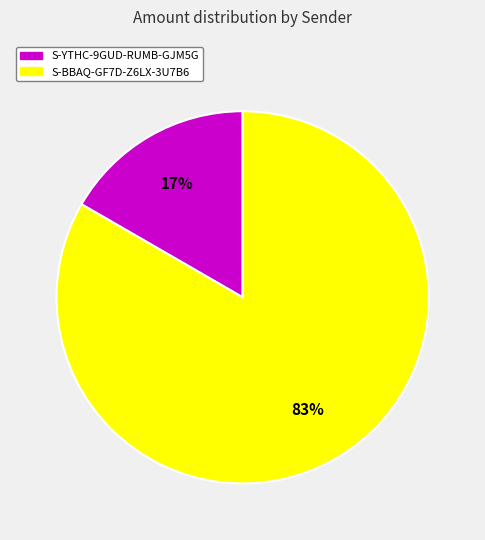

Does any single category account for the majority?

Yes